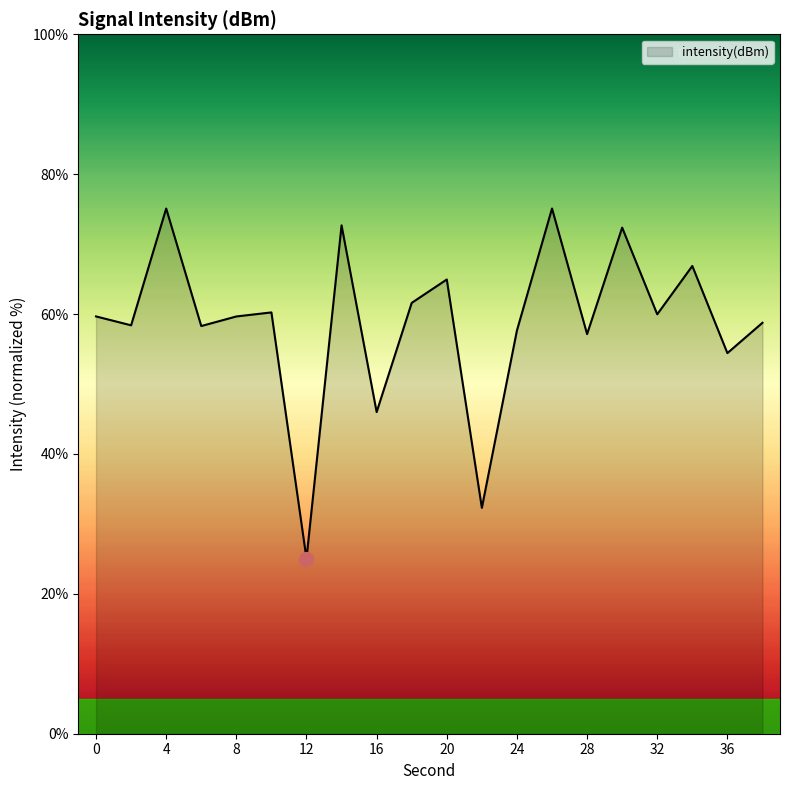

What is the difference between the maximum and minimum values?

50.1